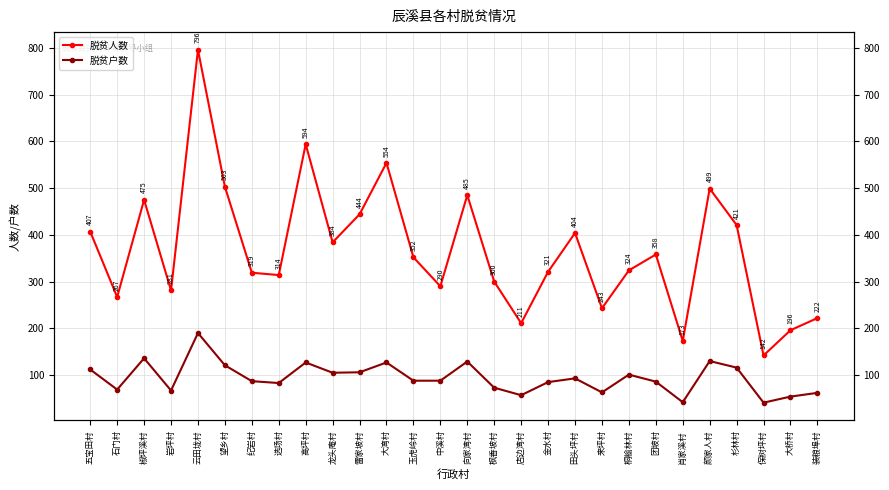

At which label does 脱贫户数 reach its minimum?

保树坪村